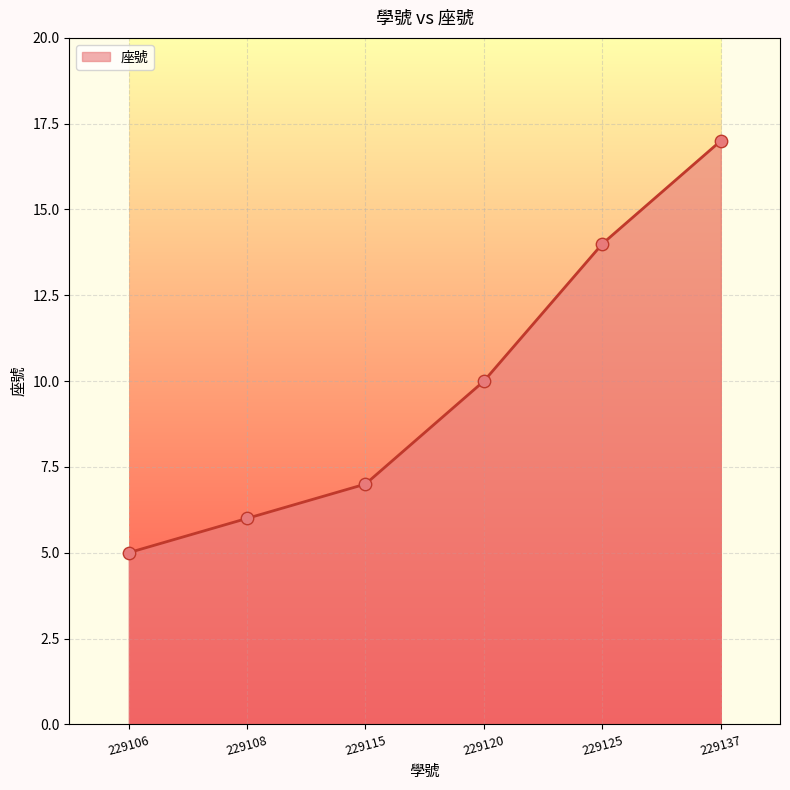

Which has a higher value, 229115 or 229120?

229120